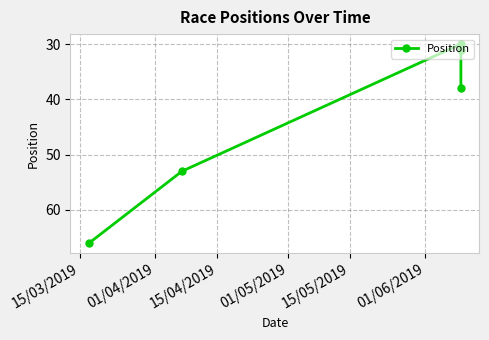

What is the sum of the values at 01/04/2019 and 15/03/2019?

119